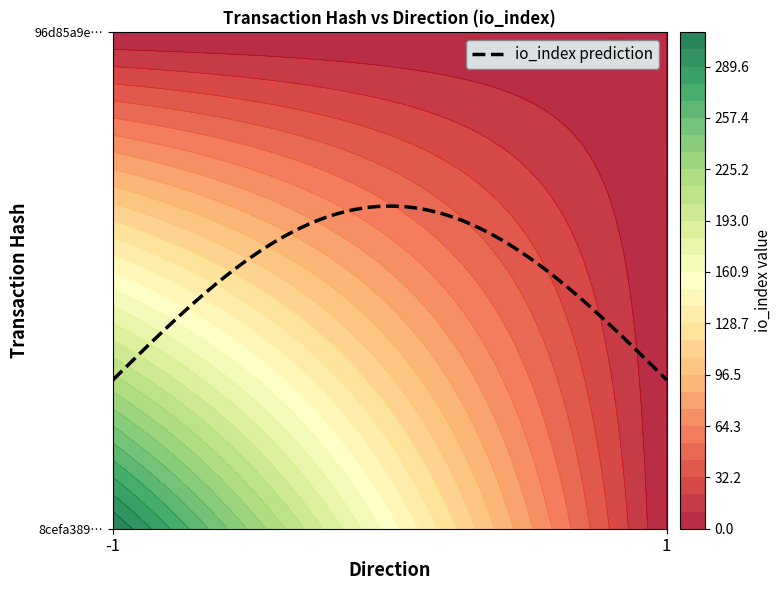

Count the number of categories in the chart.

2